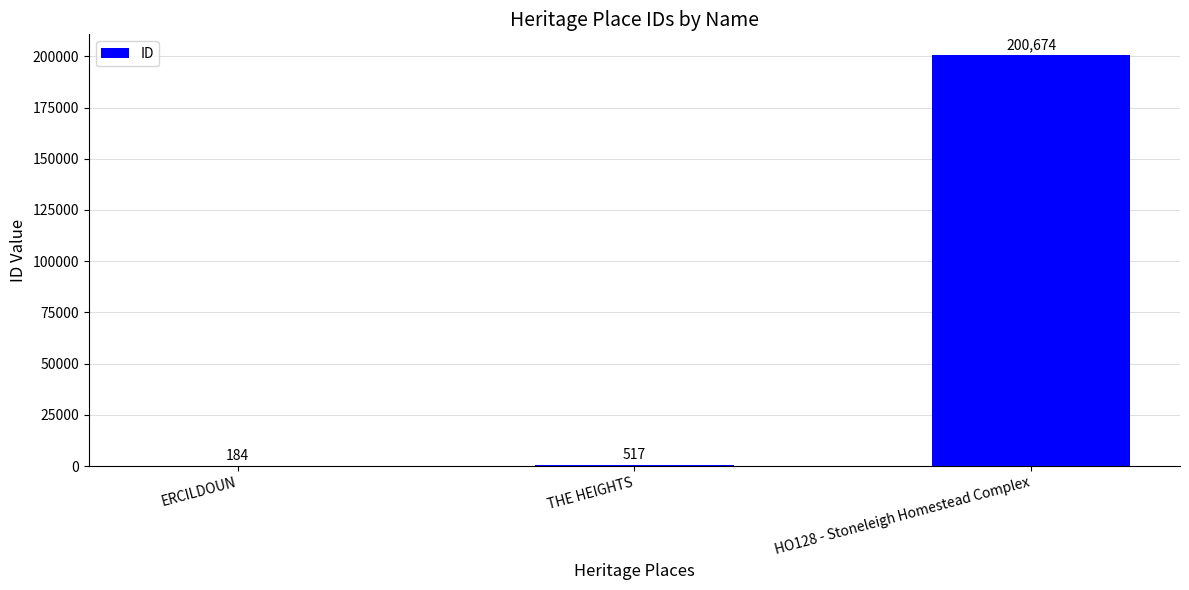

Reading right to left, list all the values displayed in this chart.

200674	517	184